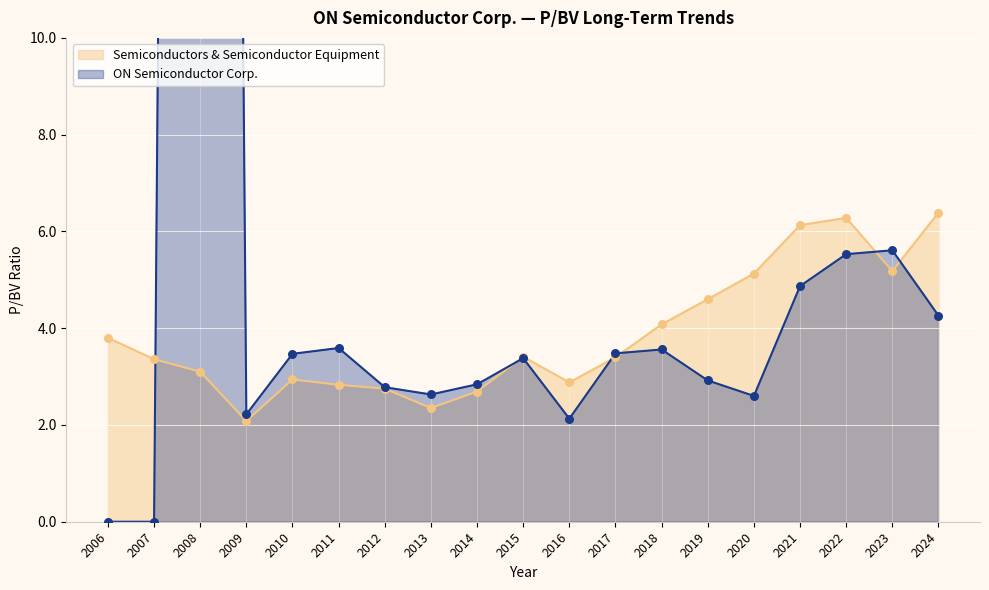

What are all the series names shown in the legend?

Semiconductors & Semiconductor Equipment, ON Semiconductor Corp.